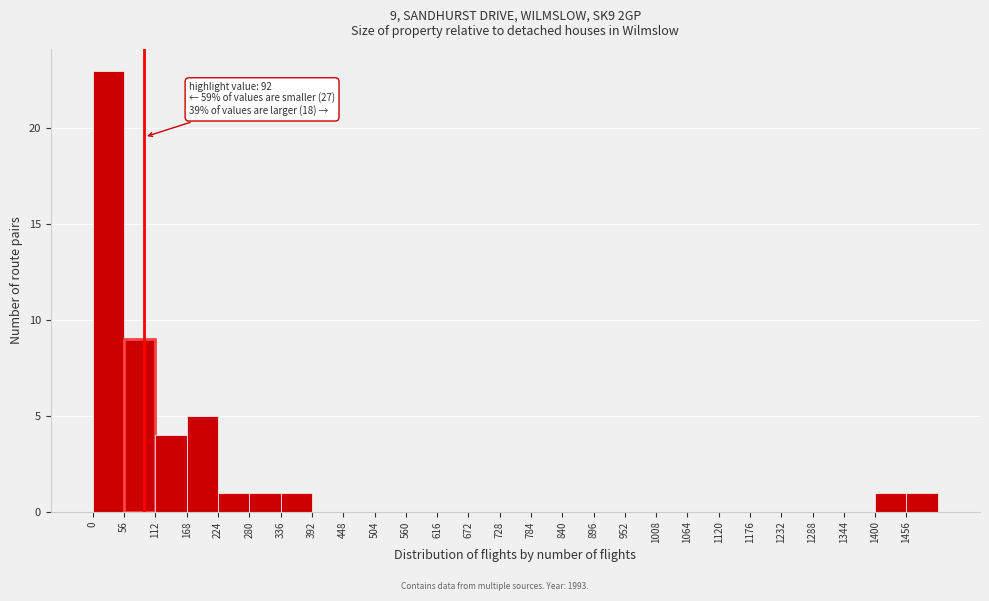

Which range on the x-axis has the tallest bar?

0 to 56